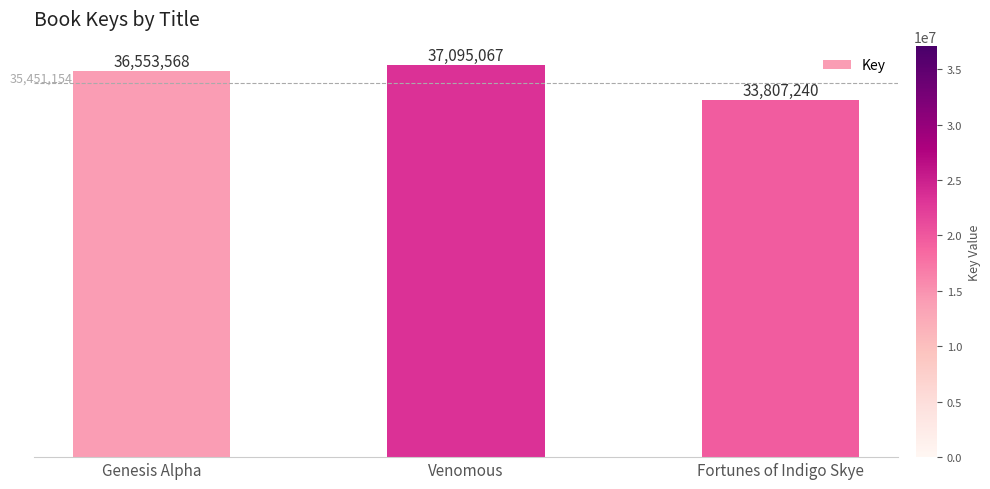

Rank the categories by value from highest to lowest.

Venomous, Genesis Alpha, Fortunes of Indigo Skye